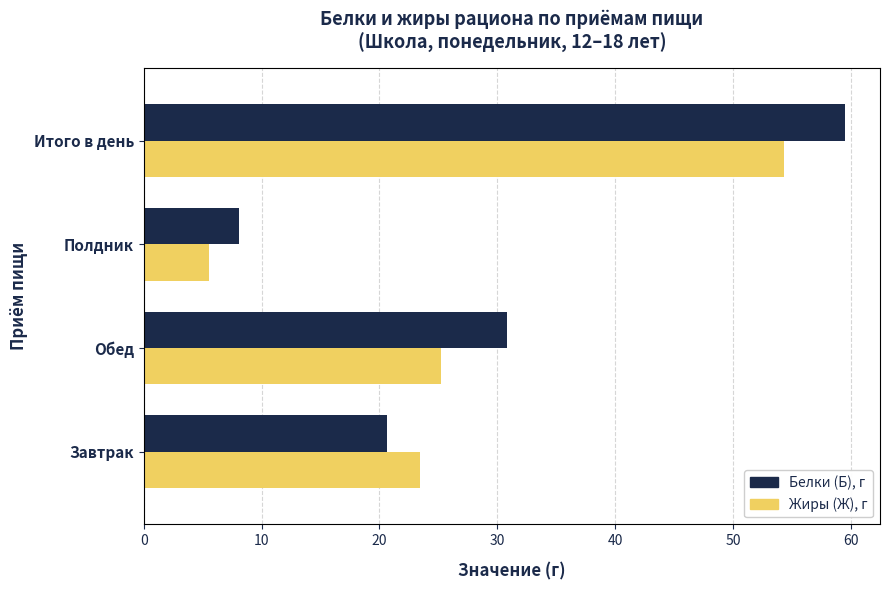

At Завтрак, list the series in order from largest to smallest.

Жиры (Ж), г, Белки (Б), г